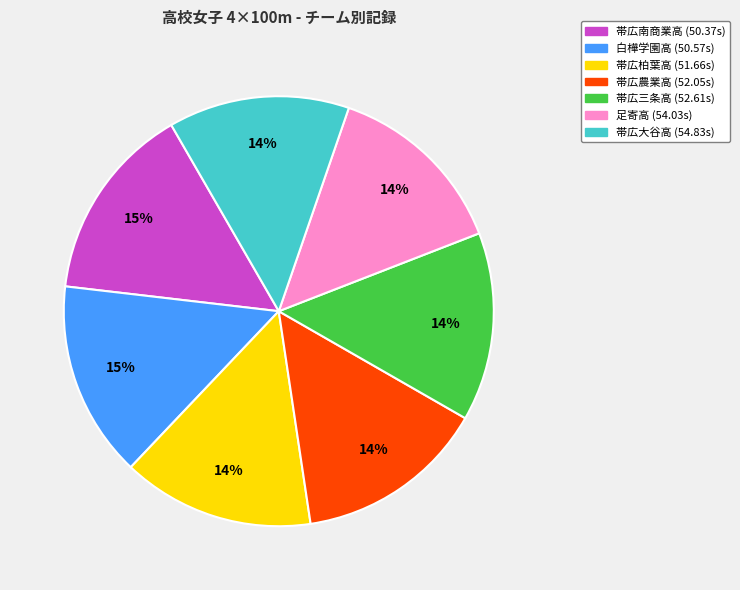

Combined, do 帯広農業高 and 足寄高 account for over 50%?

No